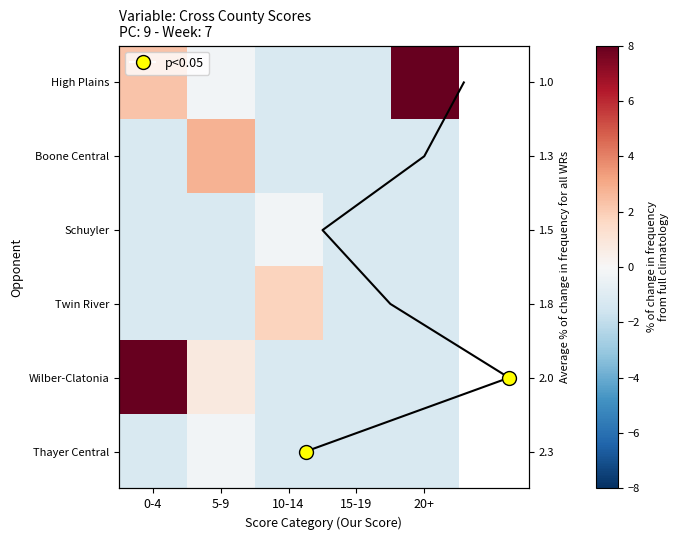

What is the average value of the Boone Central series?

-0.5